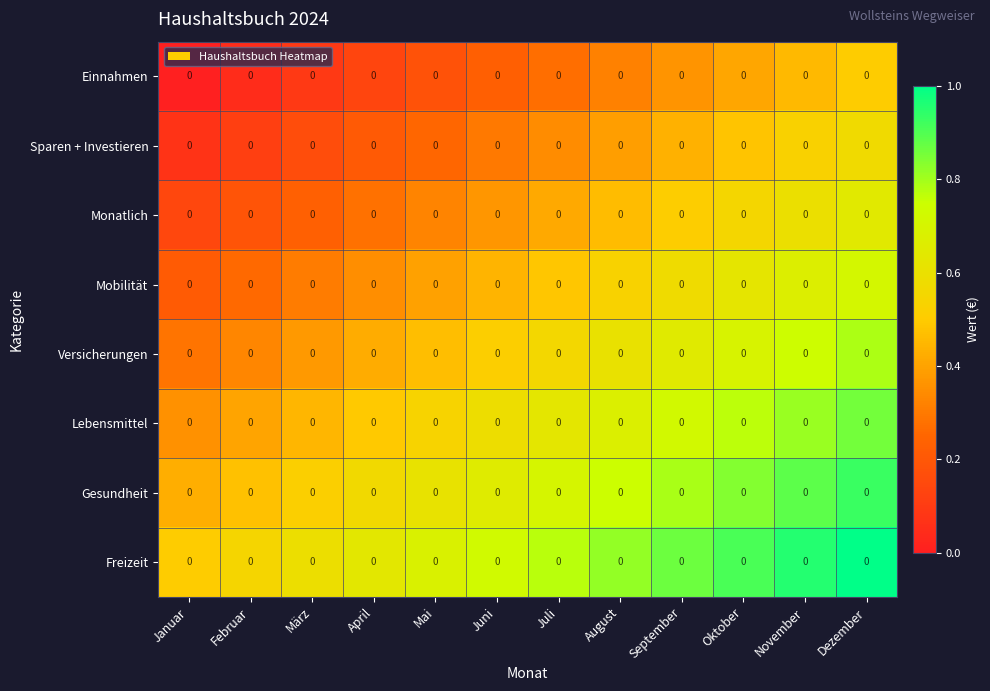

What is the spread (max minus min) of values at September?

0.5